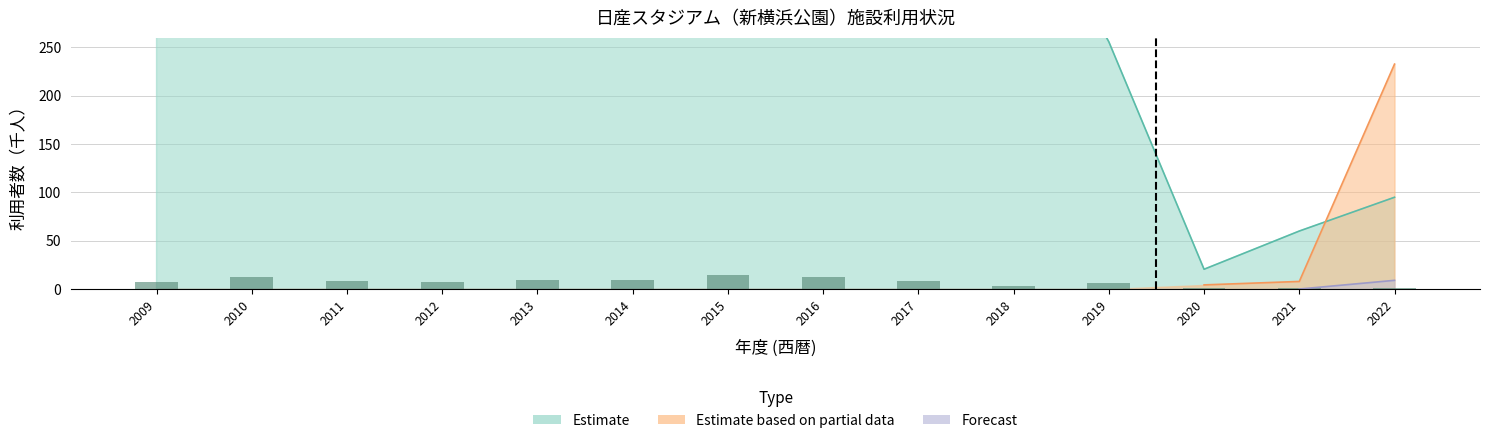

How many bars are there in total?

14